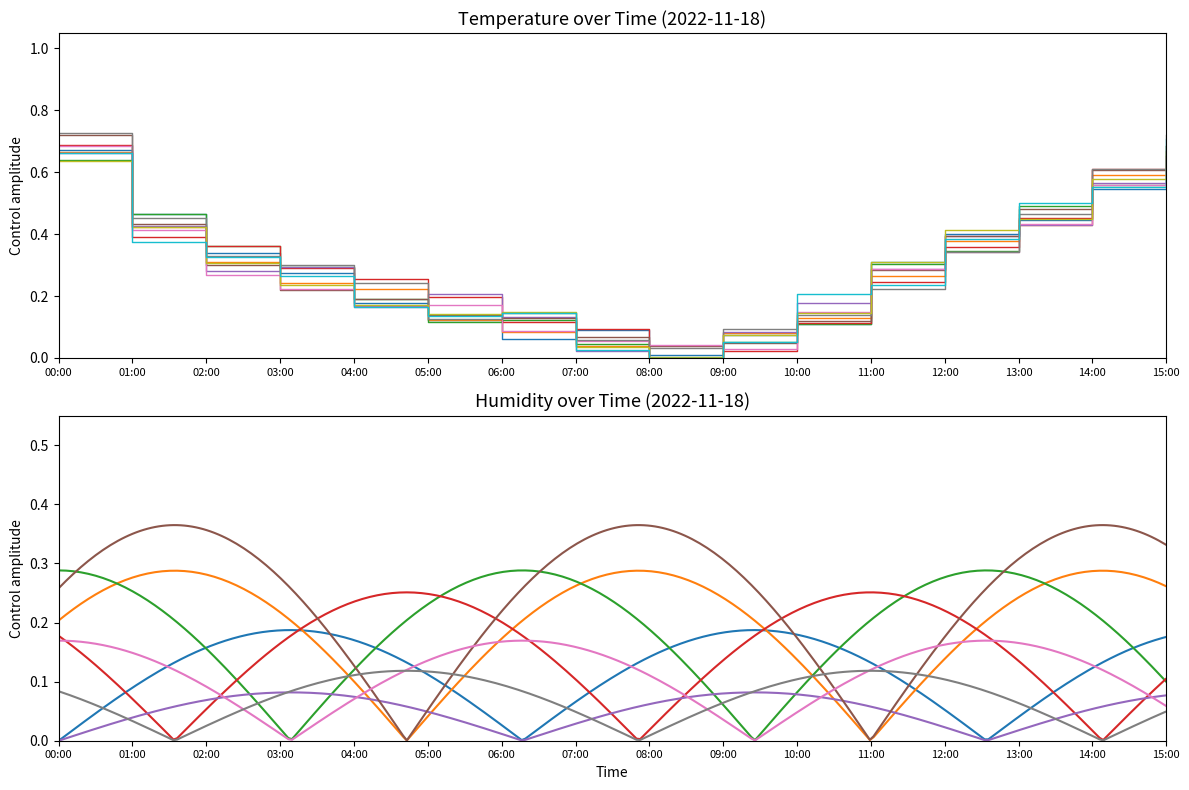

How many data points does each series have?

16